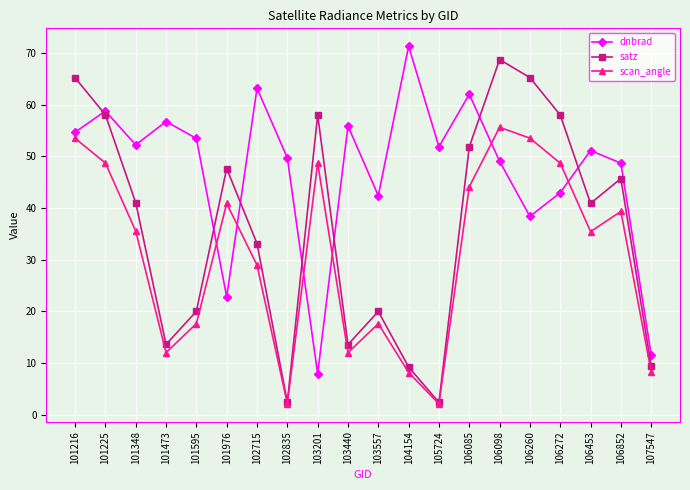

What are all the series names shown in the legend?

dnbrad, satz, scan_angle